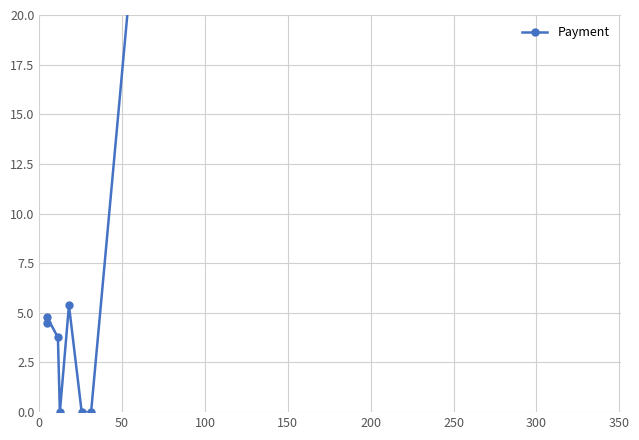

Count the number of data series in this chart.

1